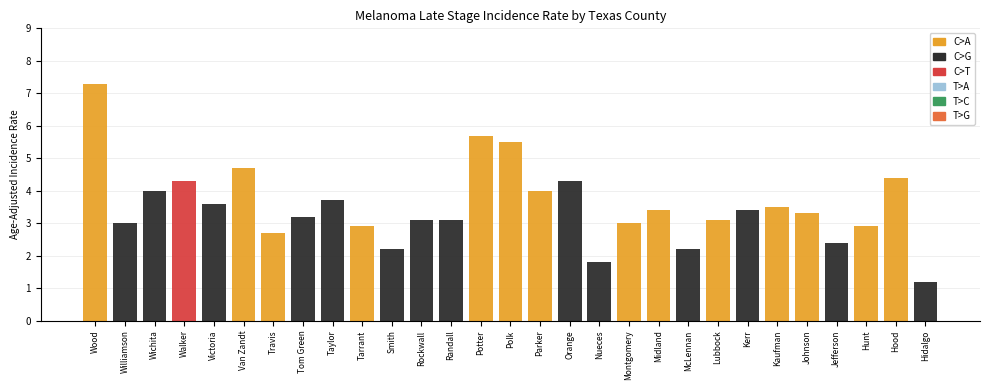

How many data points does each series have?

29